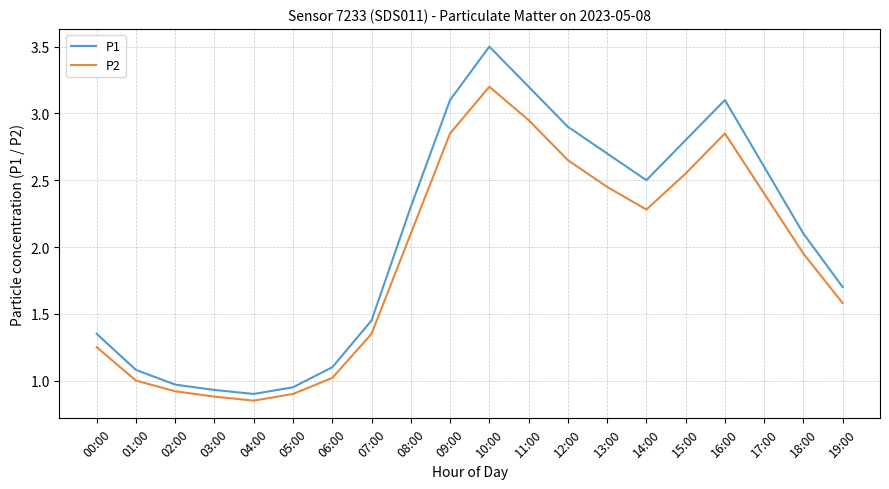

At how many categories does at least one series exceed 1?

16